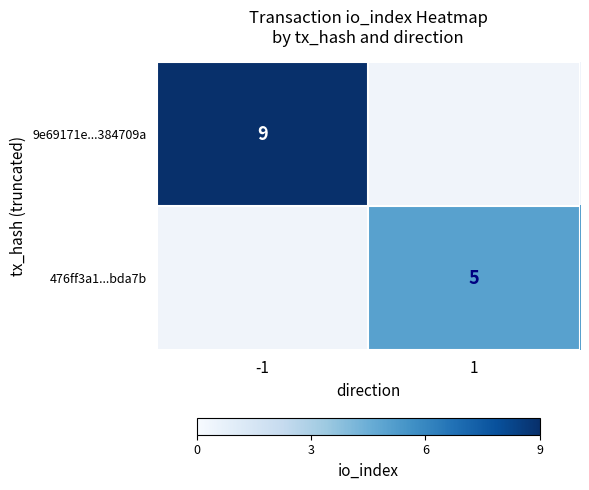

The 9e69171e...384709a series shows 3 at -1. True or false?

False